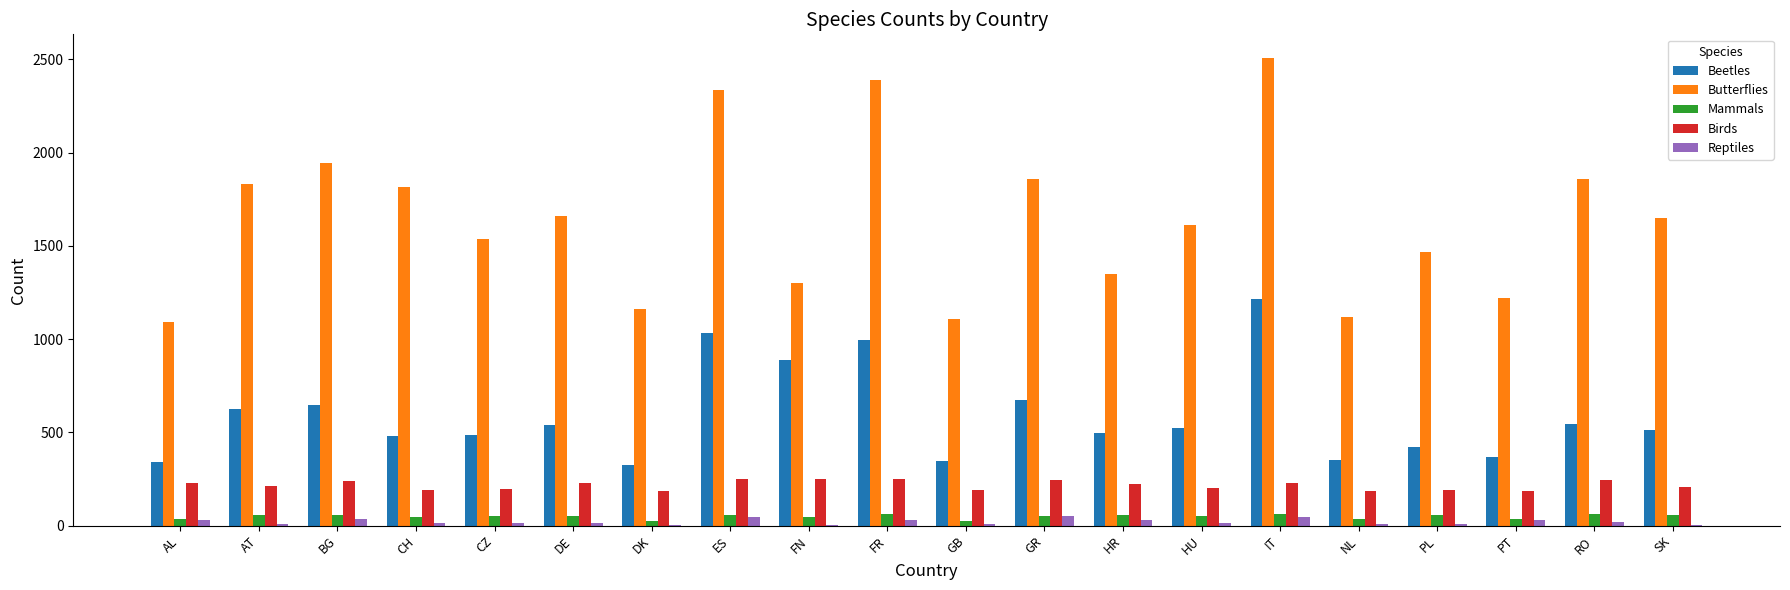

What is the sum of the Mammals values at GR and RO?

114